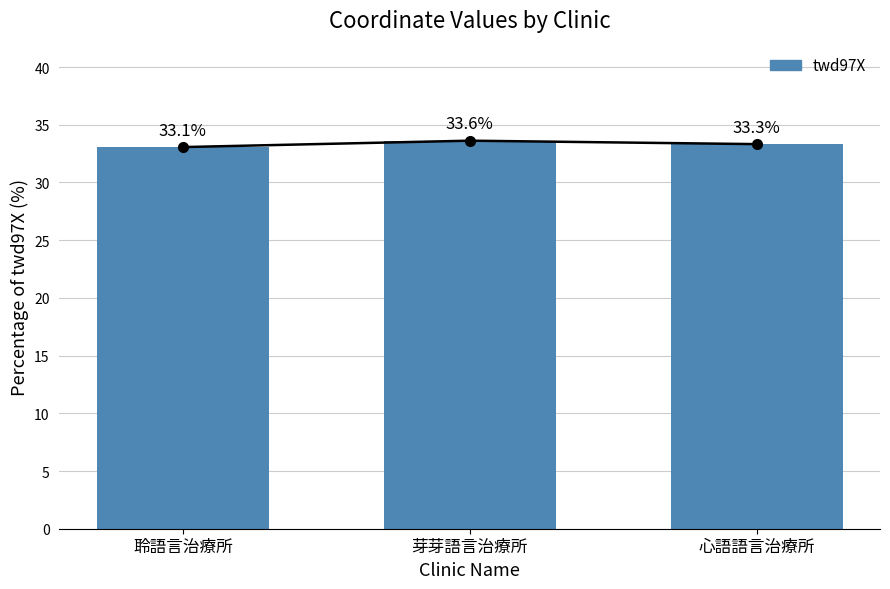

Reading right to left, extract all data points from this chart.

心語語言治療所=33.3	芽芽語言治療所=33.6	聆語言治療所=33.1